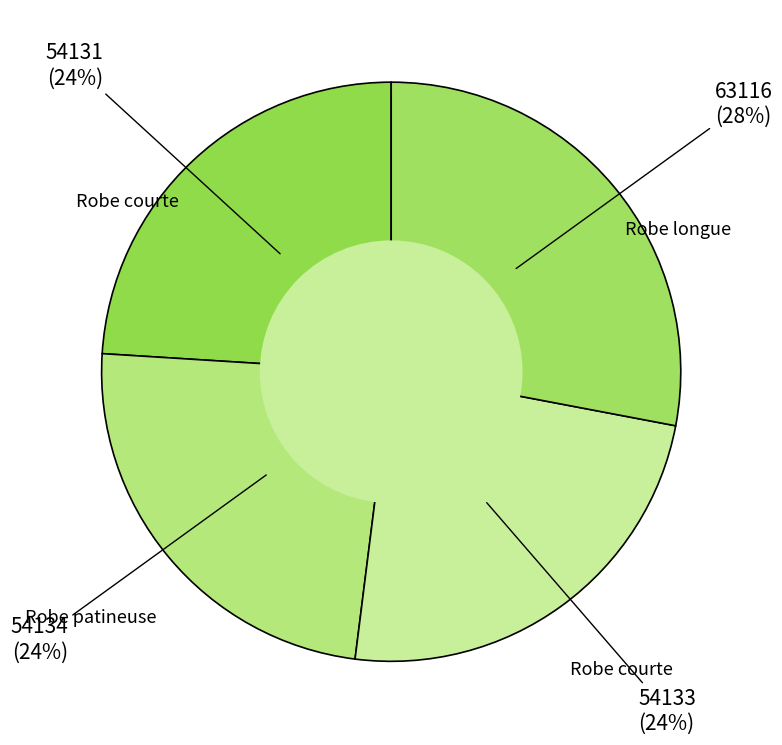

To the nearest percent, what is the difference between the largest and smallest slice percentages?

4%